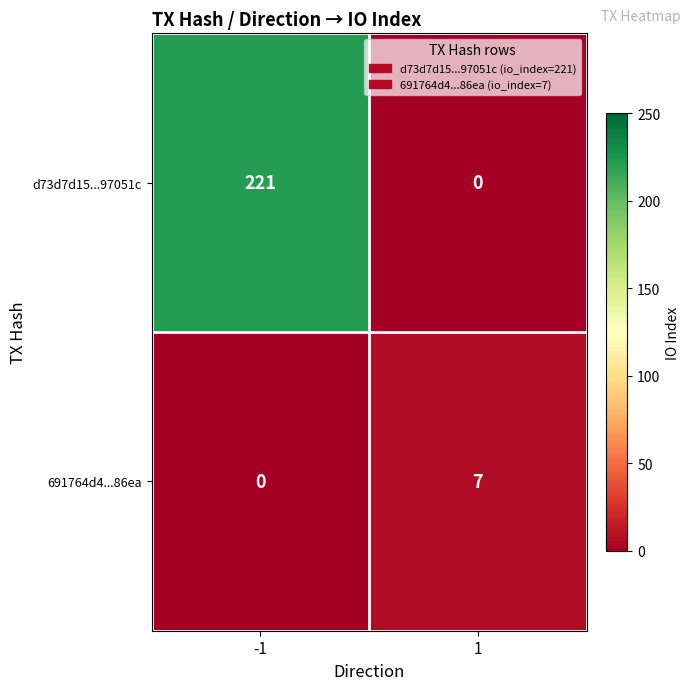

The value of 691764d4...86ea at -1 is -4. True or false?

False